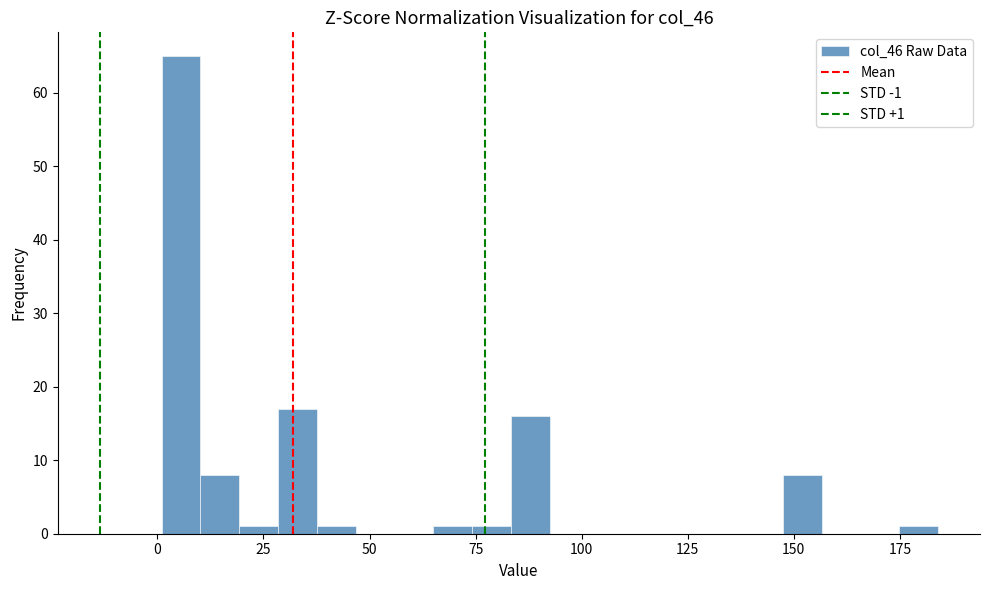

Around what value on the x-axis is the tallest bar? Give the approximate position of its centre, as read against the axis.

5